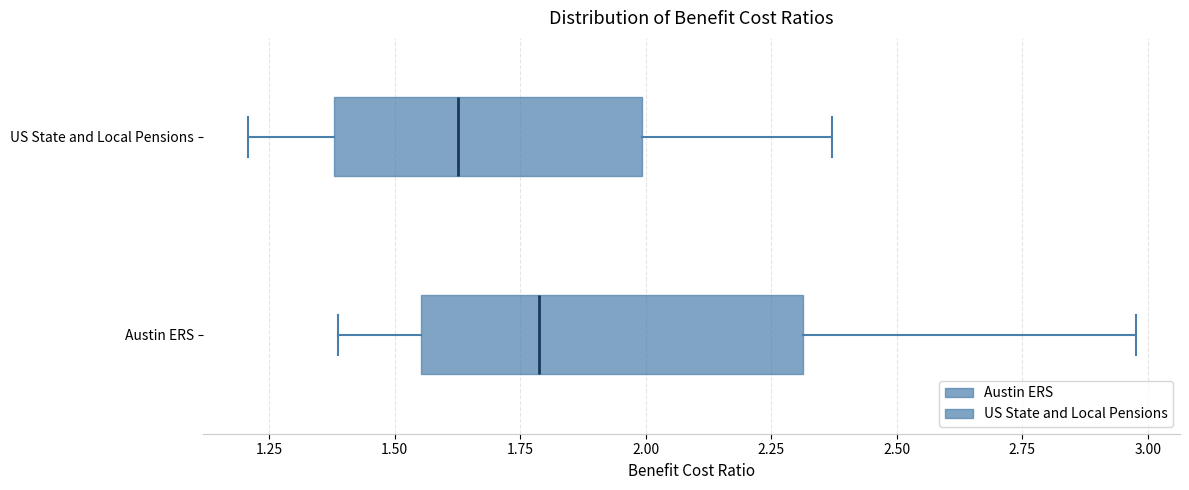

Reading bottom to top, read every box against the x-axis: the position of its median line, the range the box covers, and the ends of its whiskers. The values are not printed on the chart, so give them approximately, as read against the axis.

Austin ERS: median 1.80, box 1.55 to 2.30, whiskers 1.40 to 3.00
US State and Local Pensions: median 1.65, box 1.40 to 2.00, whiskers 1.20 to 2.35